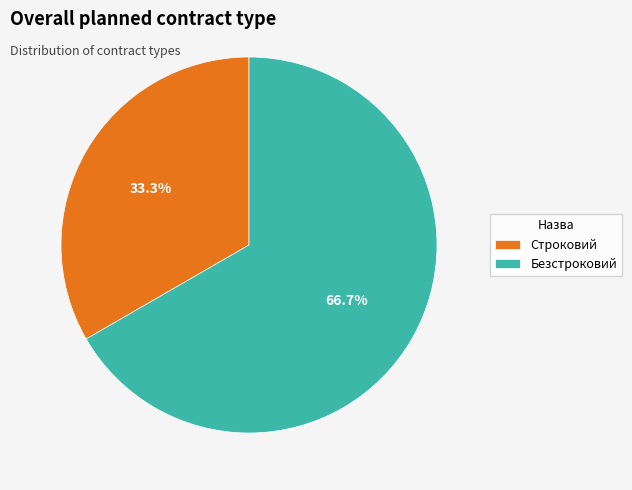

Combined, do Строковий and Безстроковий account for over 50%?

Yes